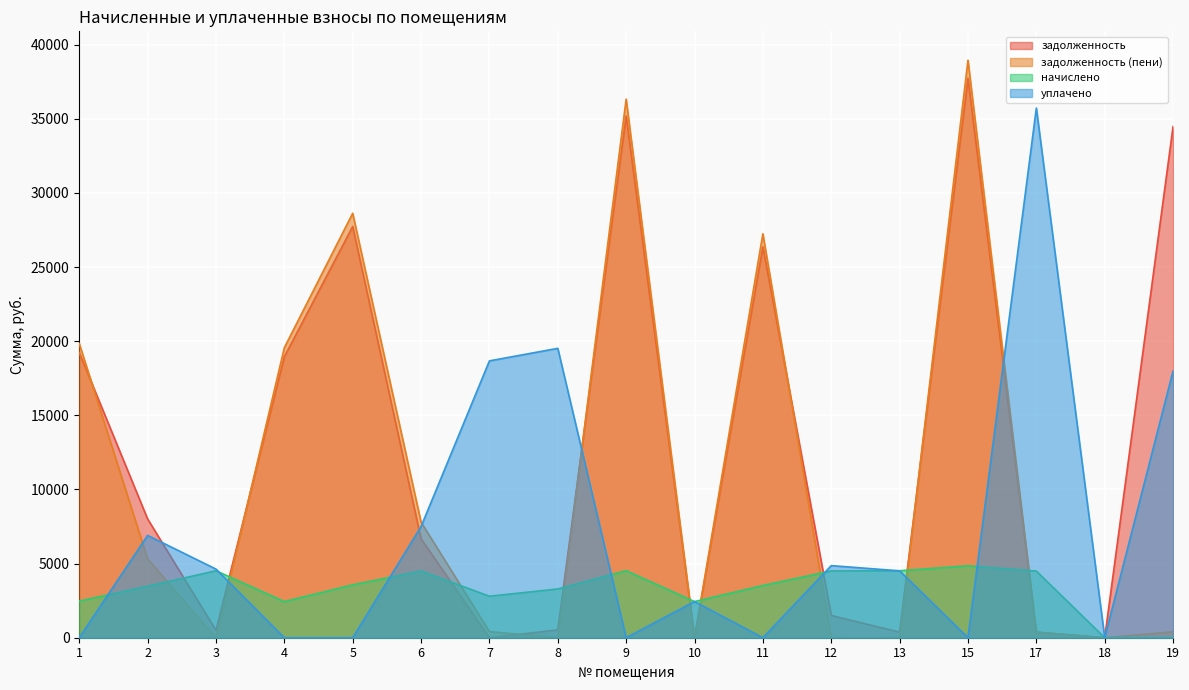

How many distinct data groups are displayed?

4